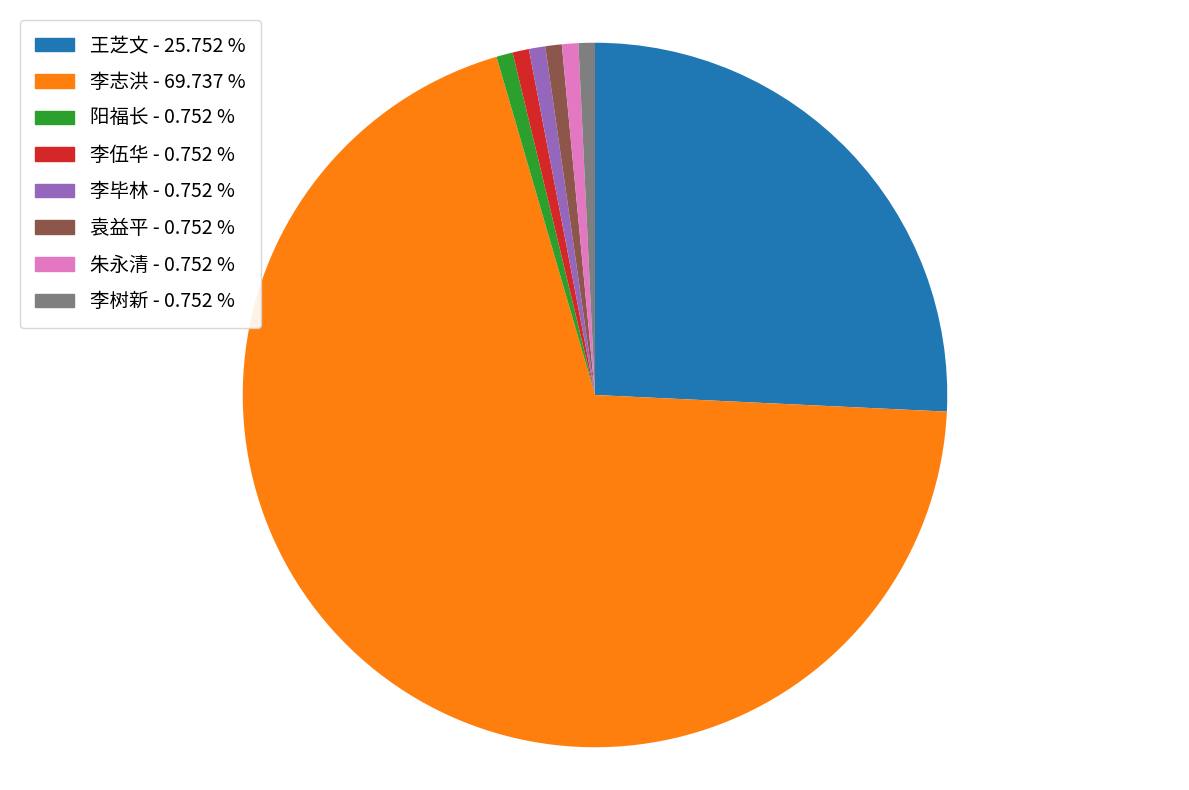

The 李伍华 slice represents 9% of the pie. True or false?

False